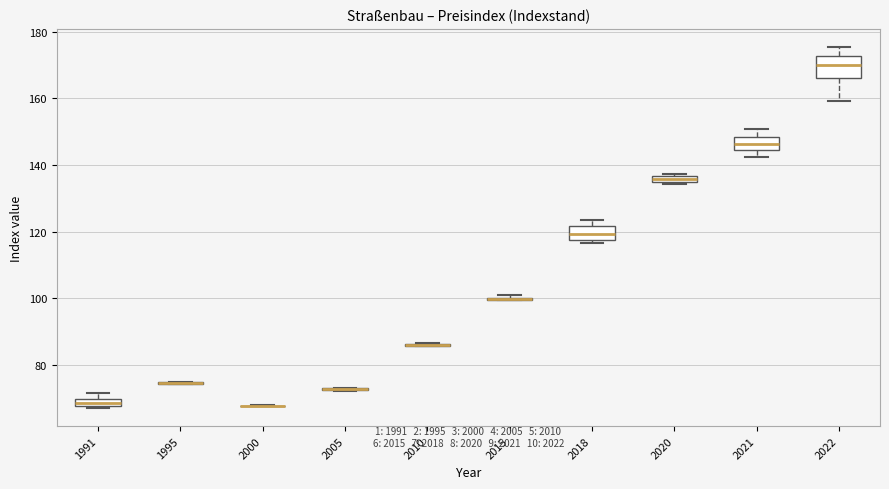

Comparing the boxes themselves (not the whiskers), which one is the tallest?

2022